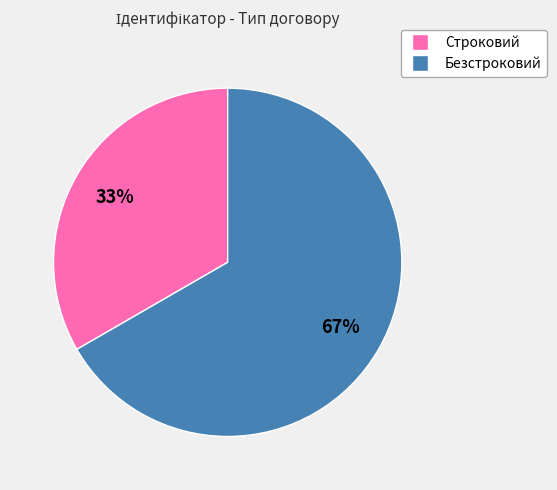

What is the majority slice?

Безстроковий